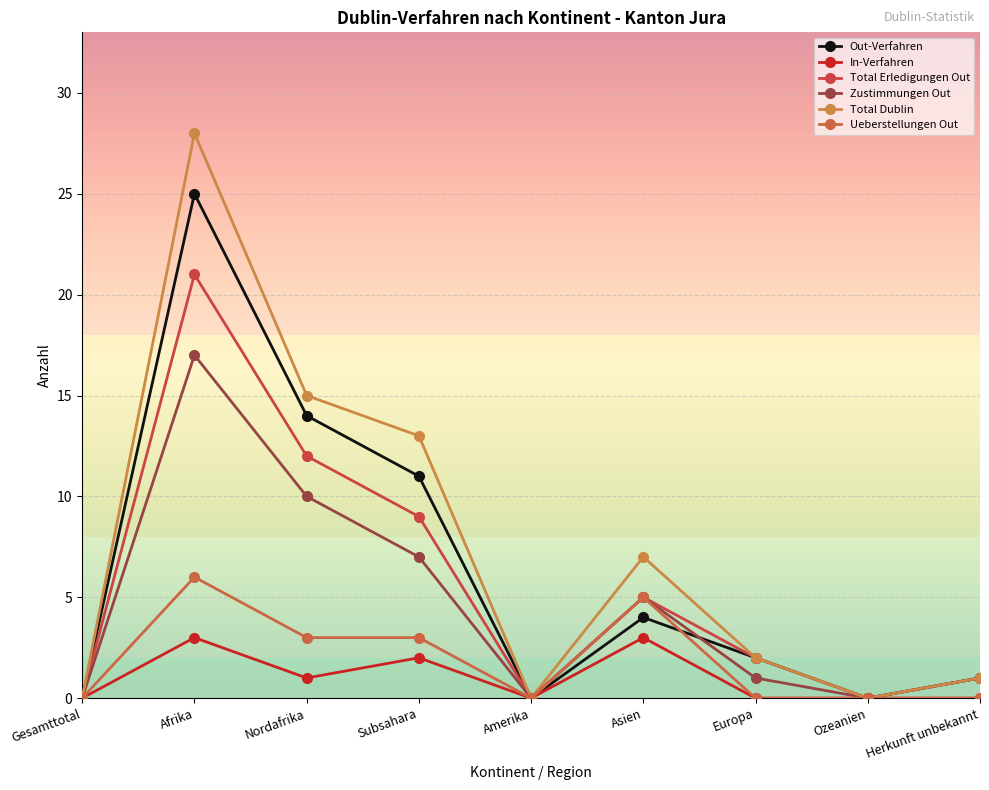

What is the total value across all series at Herkunft unbekannt?

4